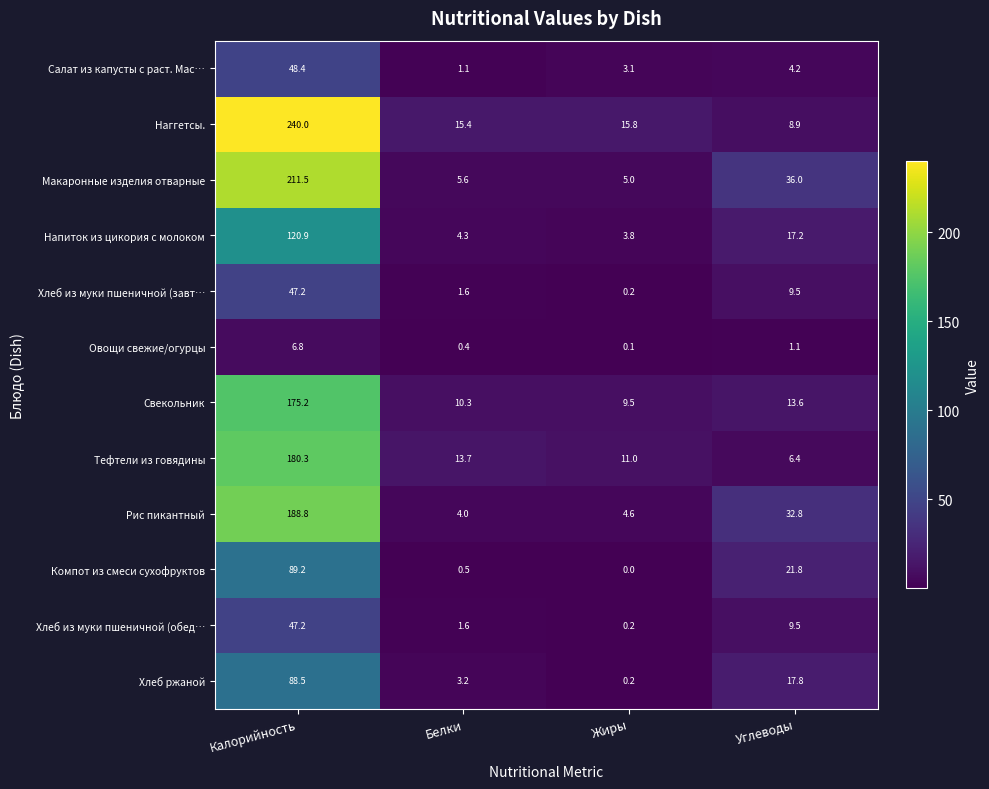

True or false: Наггетсы. has a value of 8.9 at Углеводы.

True